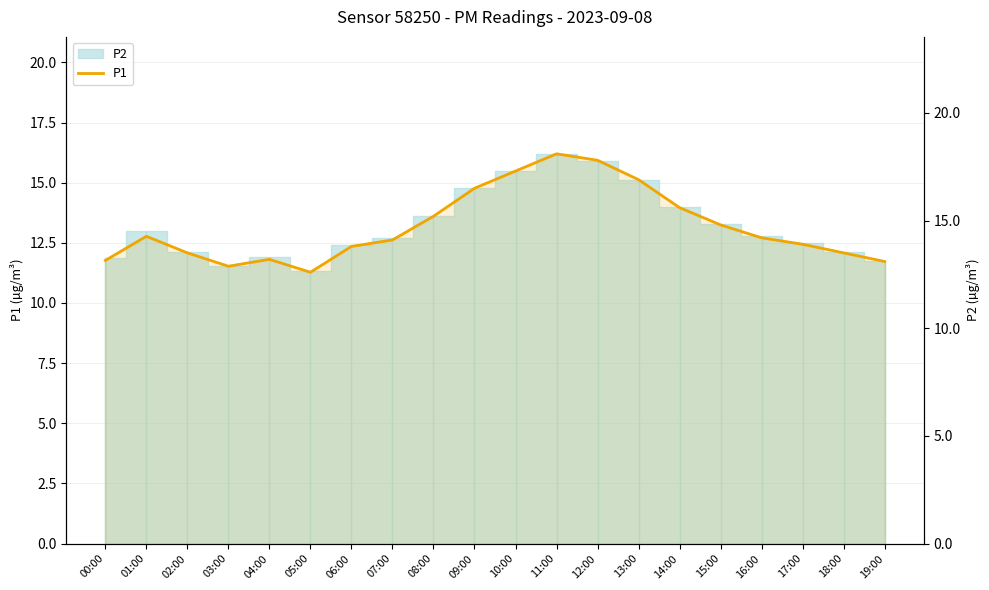

Which category has the lowest value across all series?

05:00